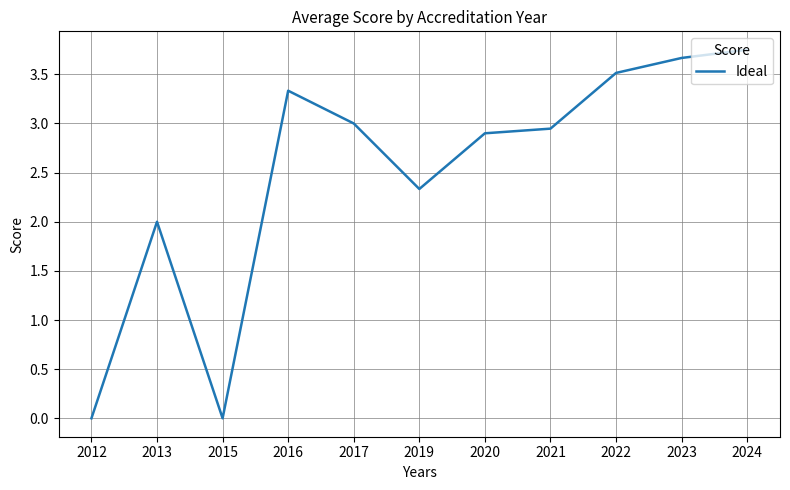

The chart shows a value of 3.5 at 2022. True or false?

True